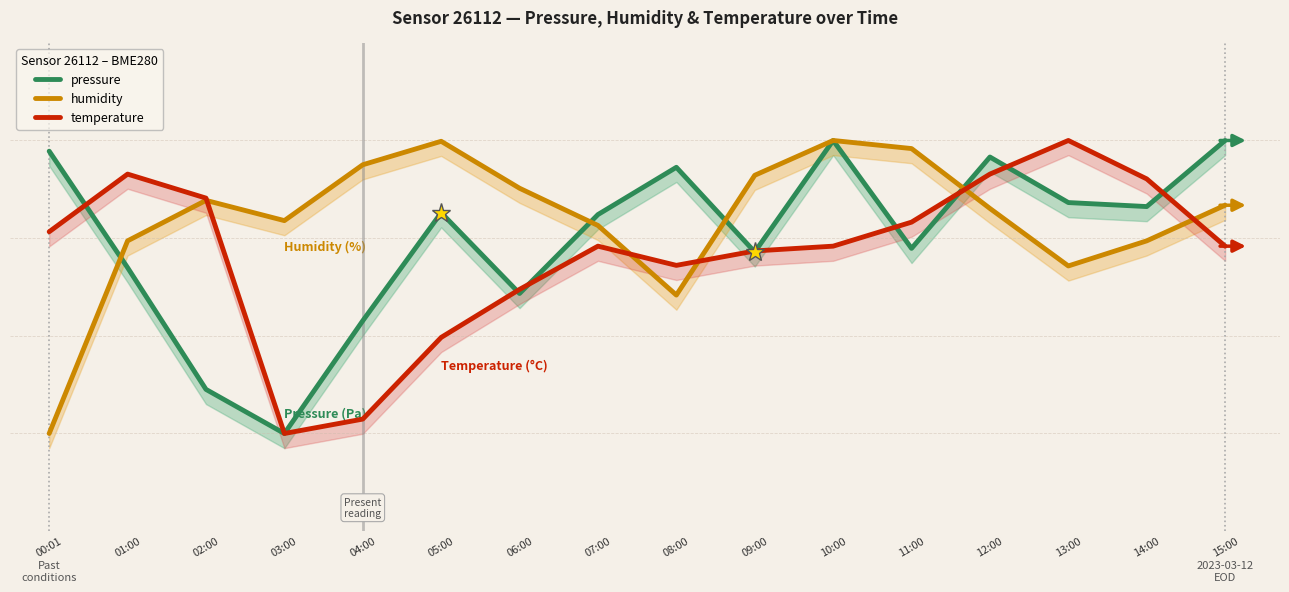

At which category is the sum across all series the highest?

10:00